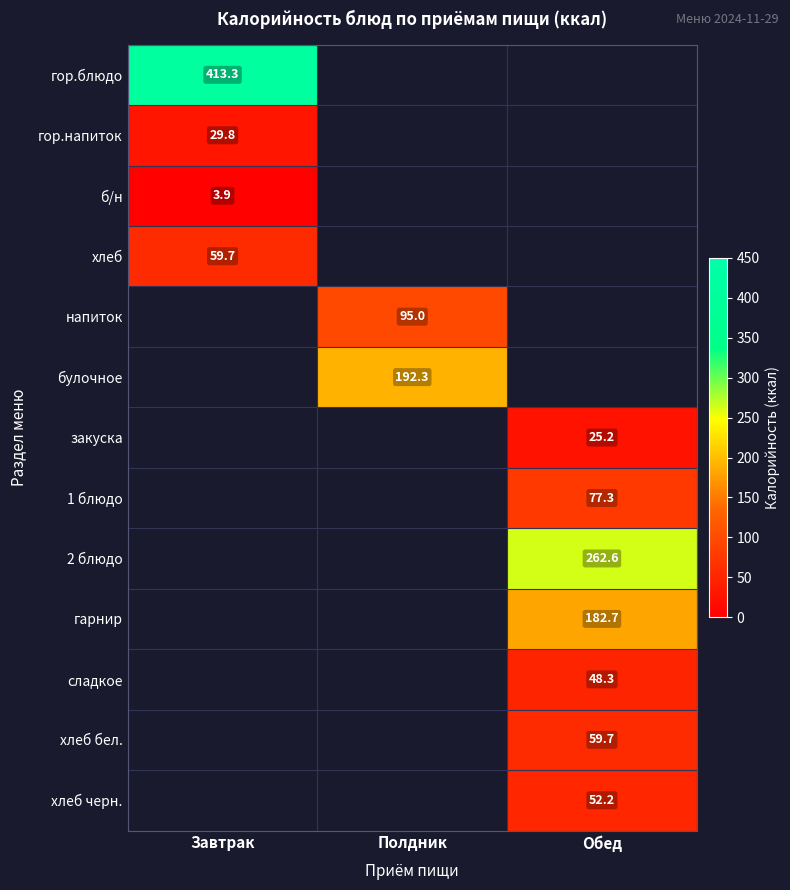

At which label is гор.блюдо closest to 413?

Завтрак